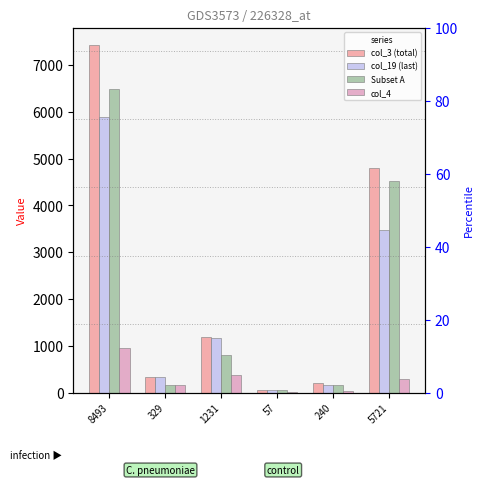

What is the average value of the col_4 series?

302